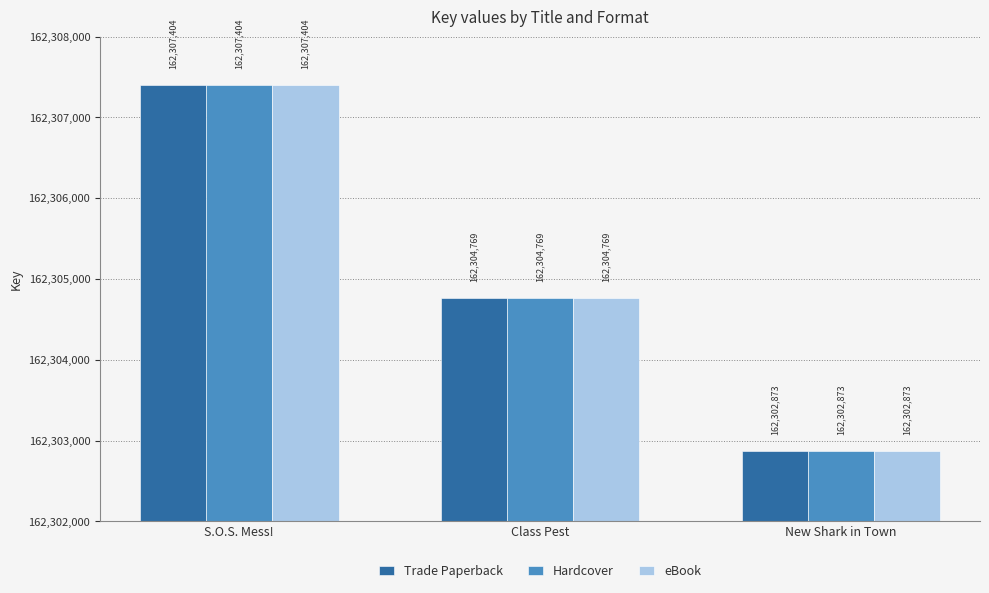

What is the total value across all series at New Shark in Town?

486908619